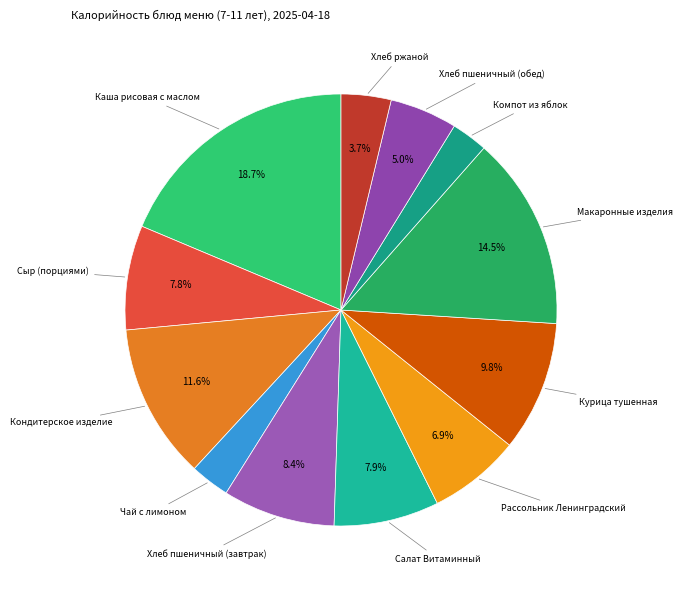

How many segments does this pie chart have?

12